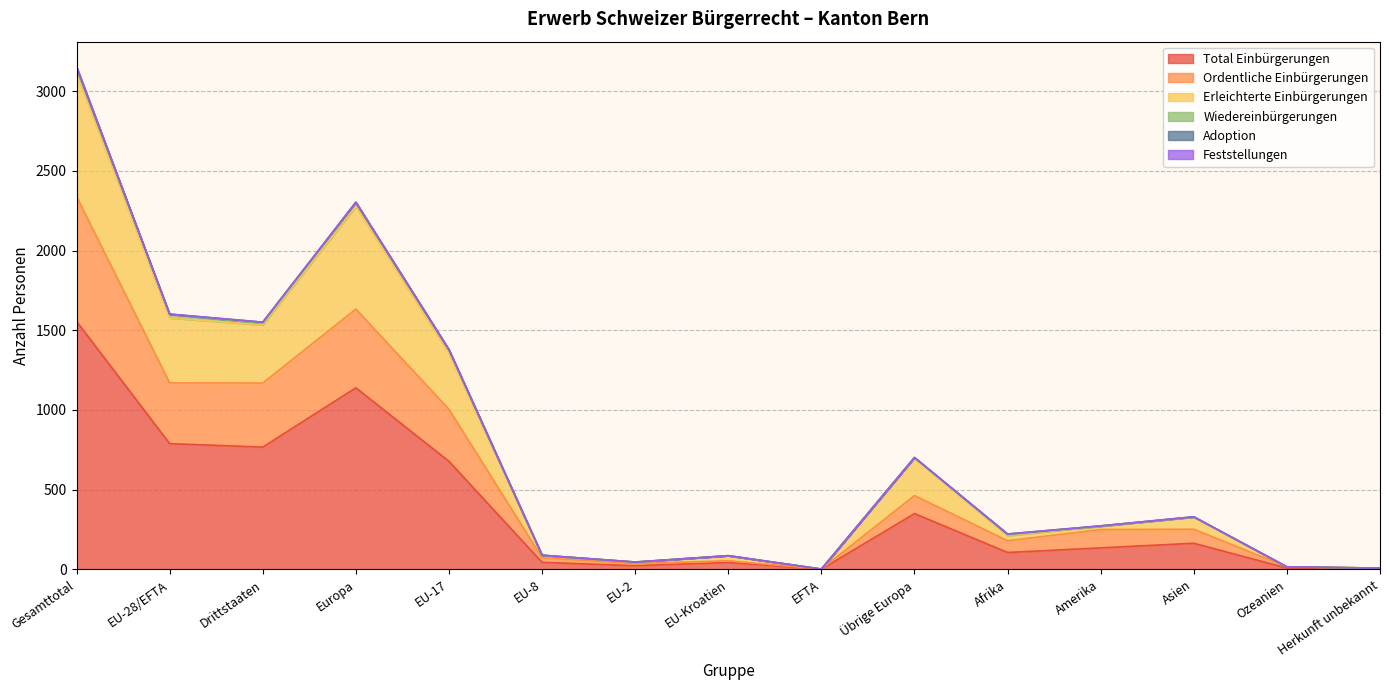

True or false: Erleichterte Einbürgerungen and Total Einbürgerungen cross at least once.

False